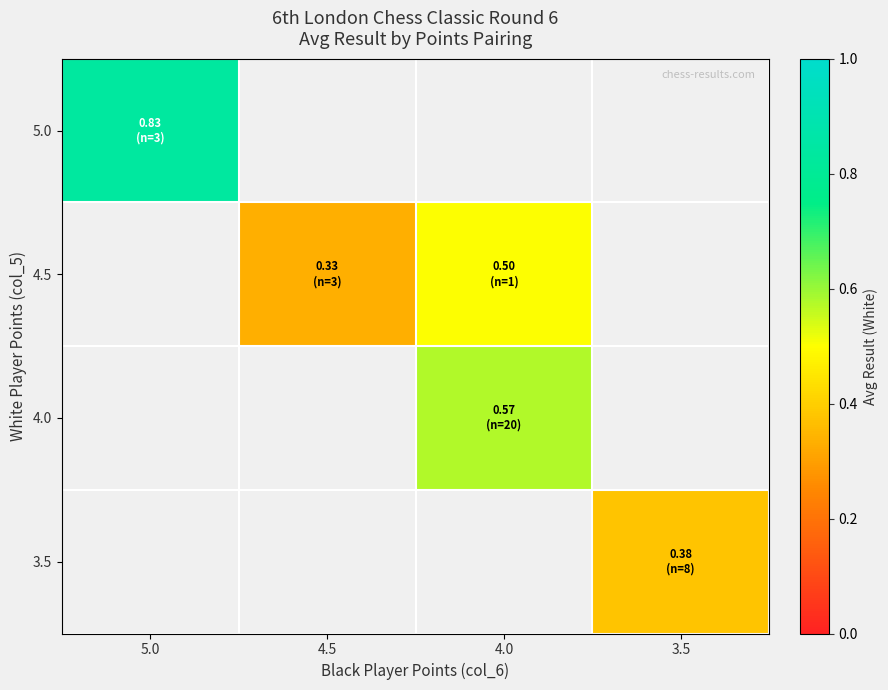

How many positive values does the 3.5 series have?

1